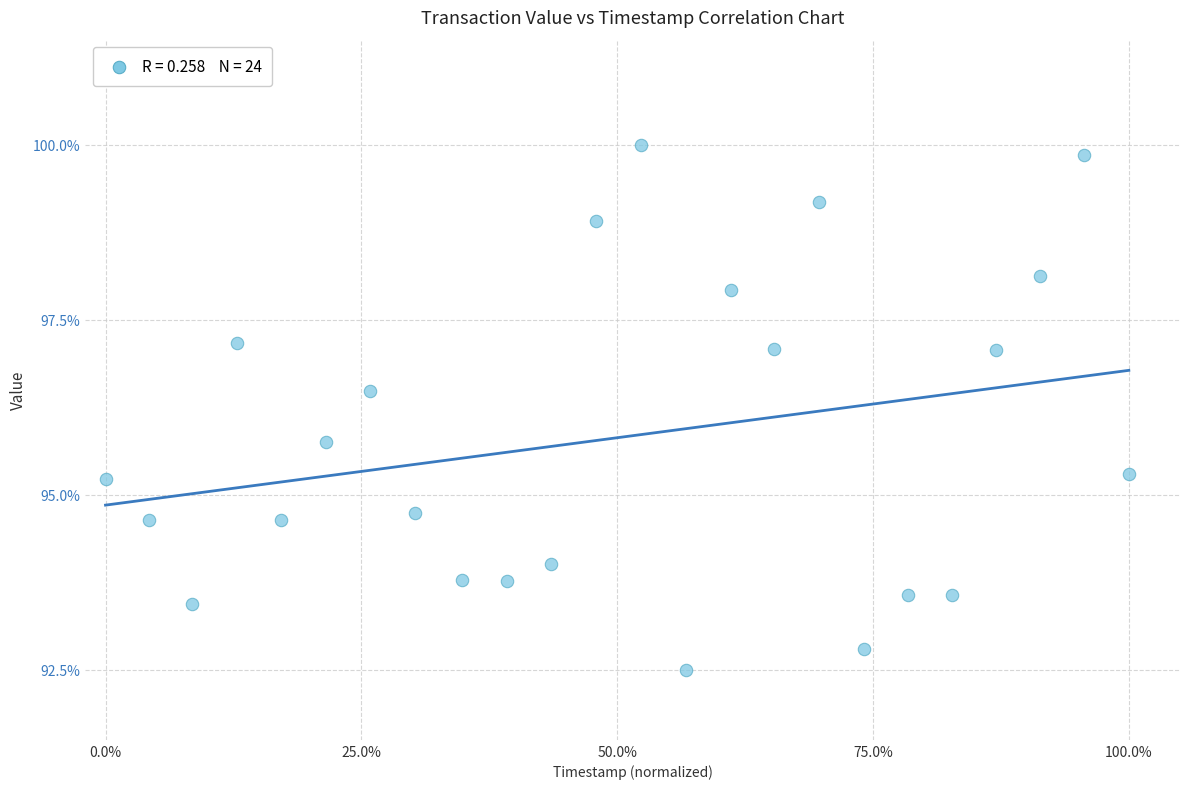

What Y value in the scatter plot is closest to 96?

95.7